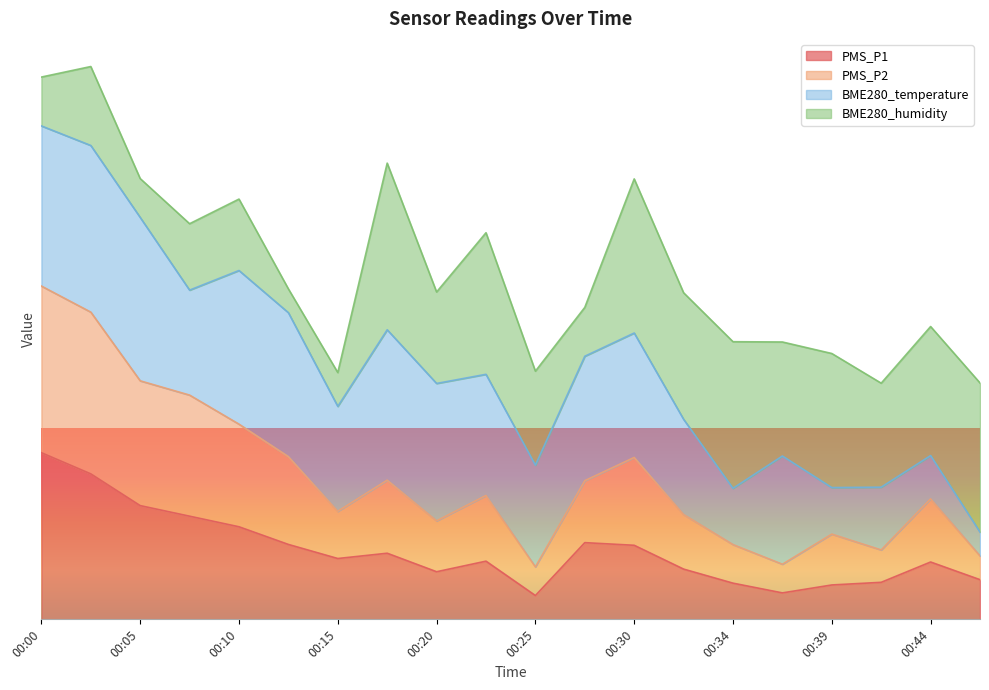

What is the sum of all PMS_P2 values?

1500.2